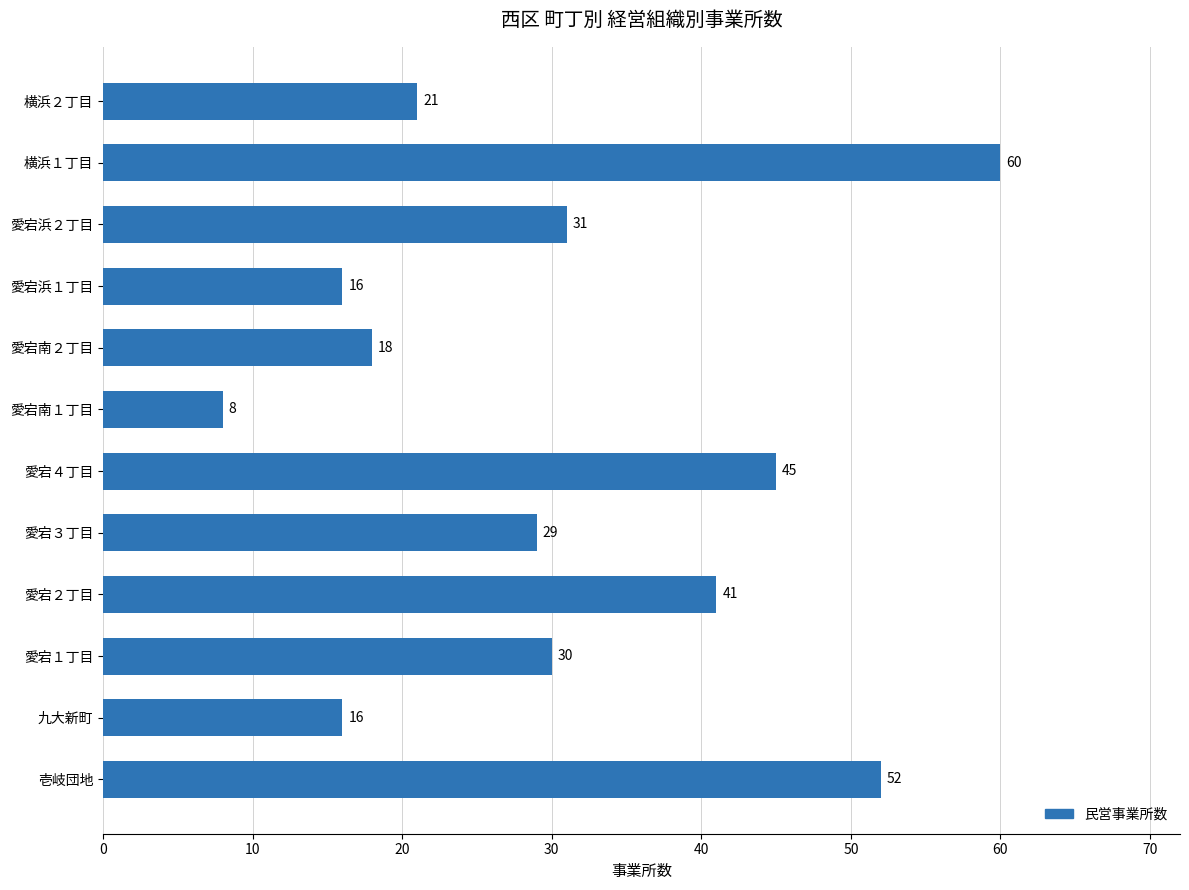

Is it true that the value at 愛宕浜２丁目 is 31?

True